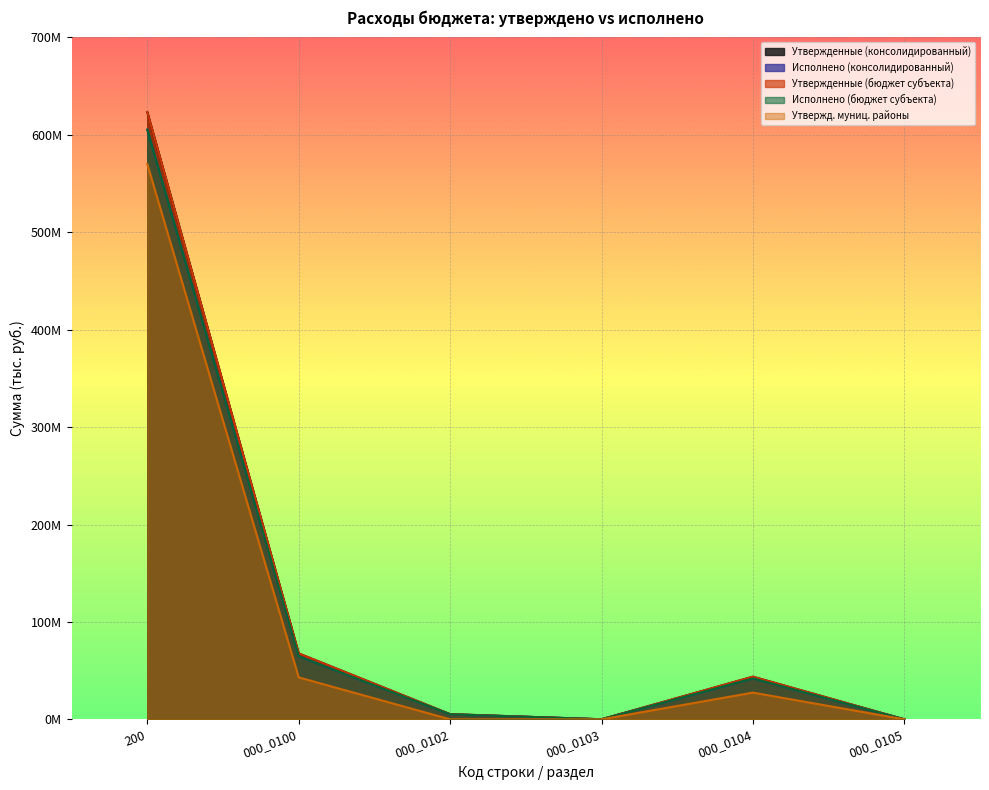

True or false: Утвержденные (бюджет субъекта) has more than 1 points higher than both neighbors.

False